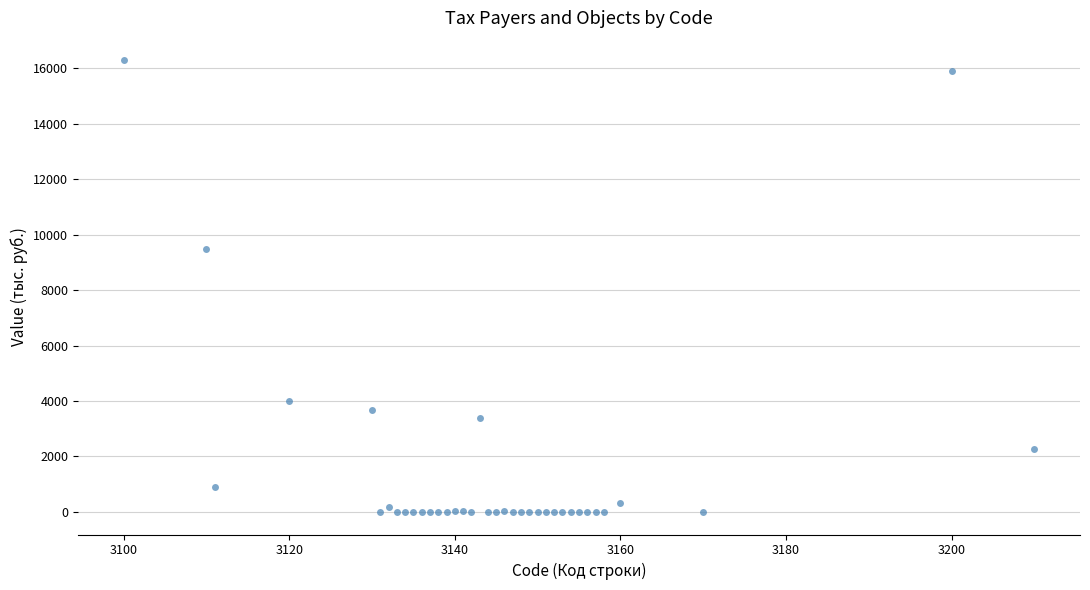

What Y value in the scatter plot is closest to 8143?

9486